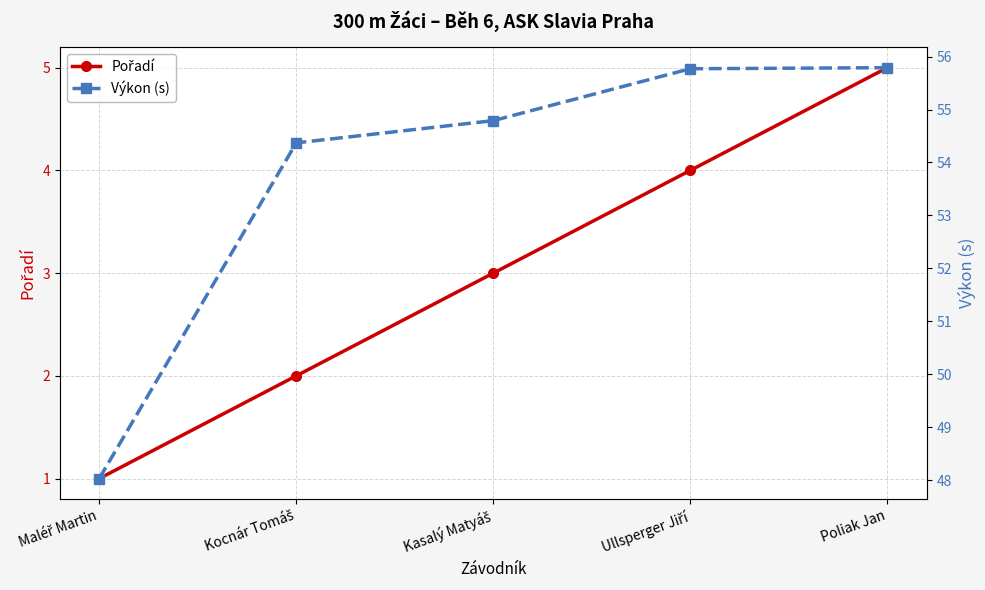

List the labels in order of Pořadí value, largest first.

Poliak Jan, Ullsperger Jiří, Kasalý Matyáš, Kocnár Tomáš, Maléř Martin